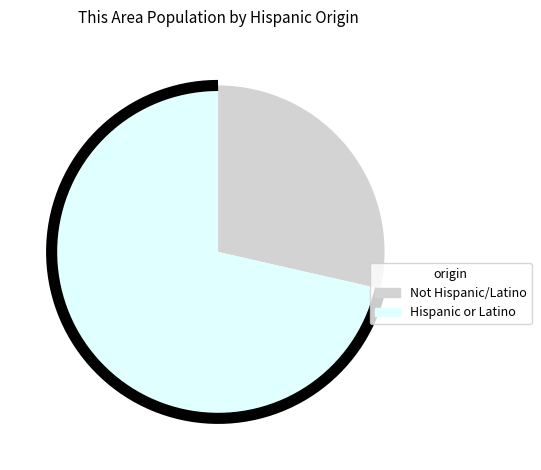

Is it true that Hispanic or Latino is 61% of the pie?

False